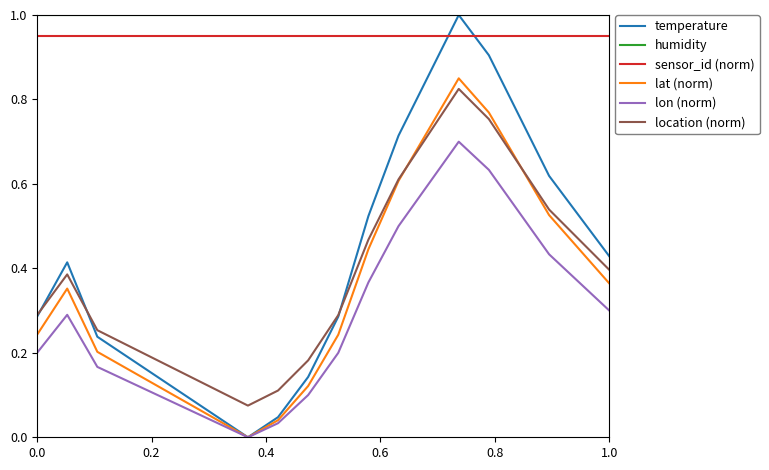

True or false: location (norm) and humidity cross at least once.

False